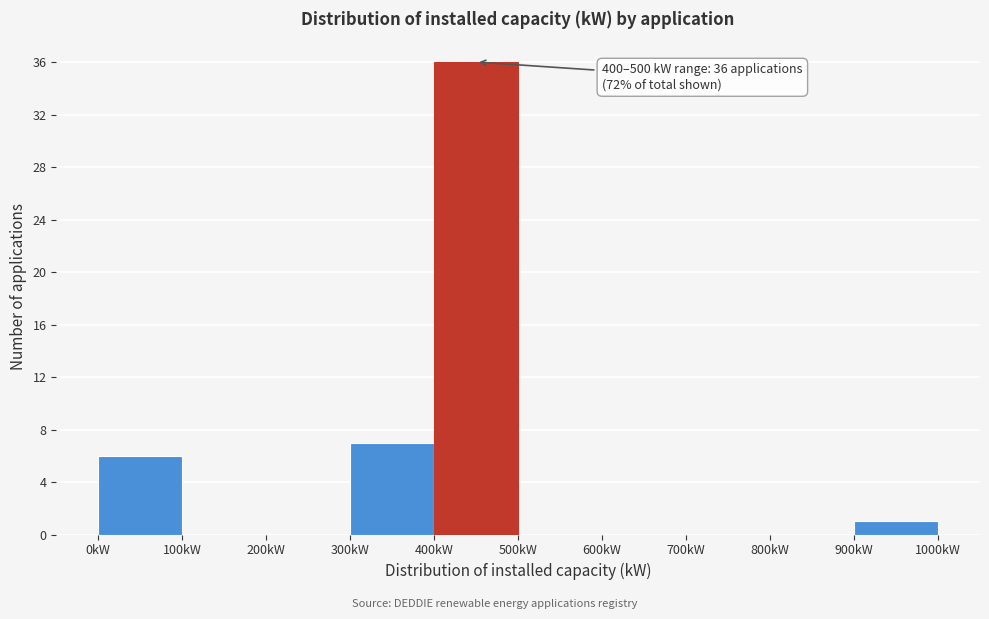

Which range on the x-axis has the tallest bar?

400 to 500